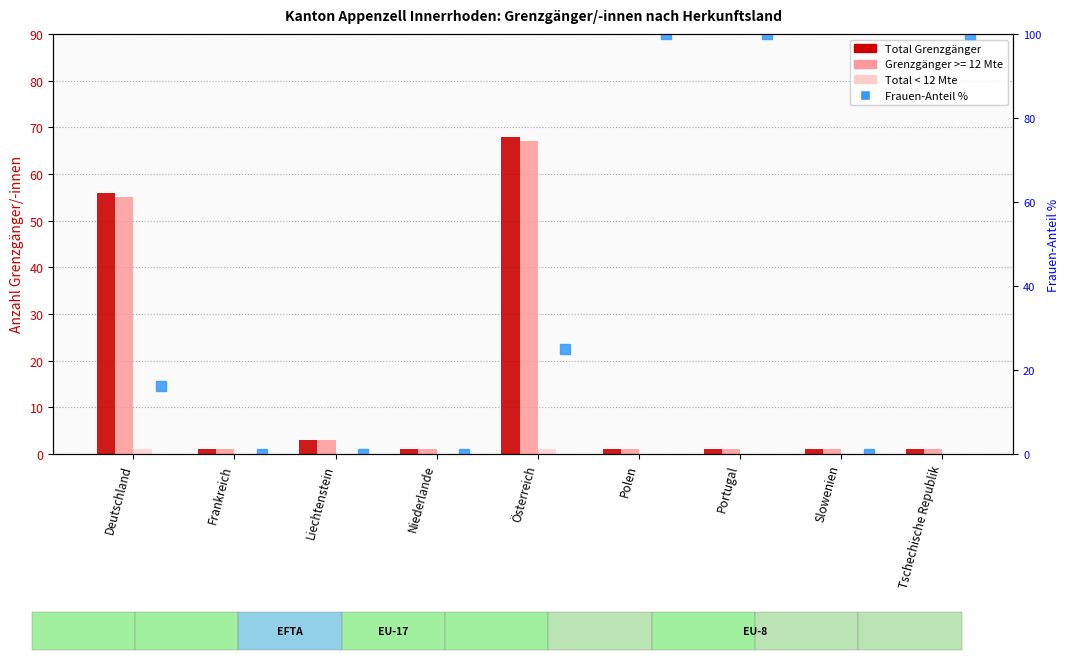

List the labels in order of Total < 12 Mte value, smallest first.

Frankreich, Liechtenstein, Niederlande, Polen, Portugal, Slowenien, Tschechische Republik, Deutschland, Österreich